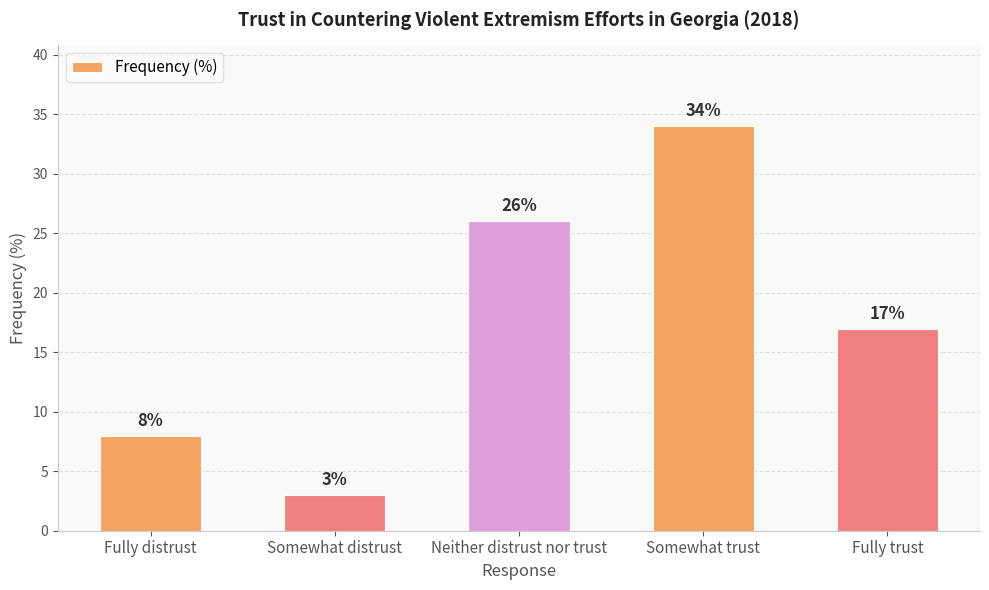

Rank the categories by value from highest to lowest.

Somewhat trust, Neither distrust nor trust, Fully trust, Fully distrust, Somewhat distrust